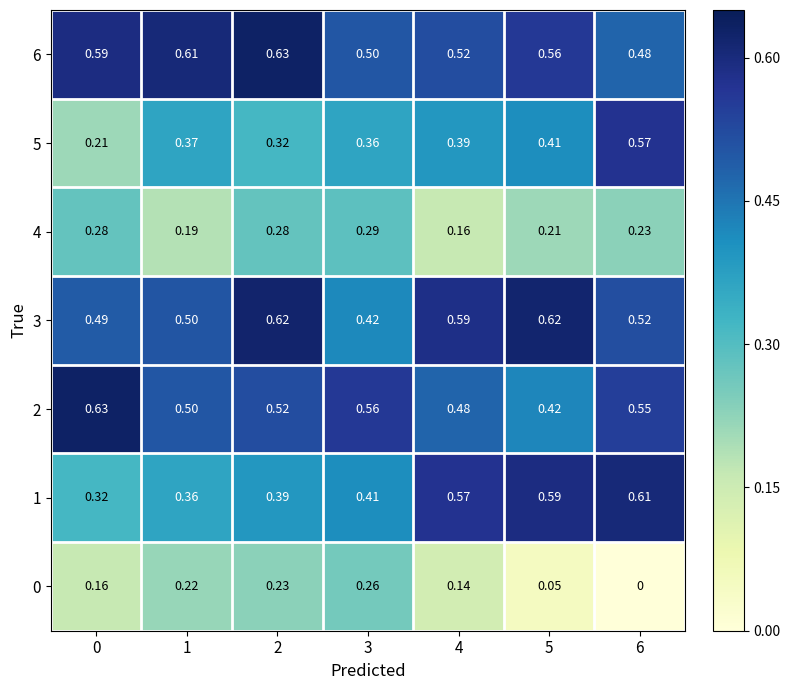

Is the value of 0 at 0 greater than the value of 1 at 0?

No